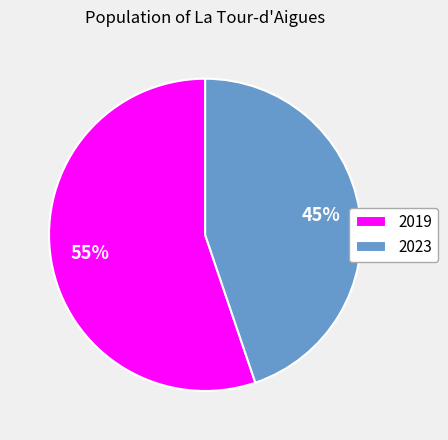

Does any single category account for the majority?

Yes